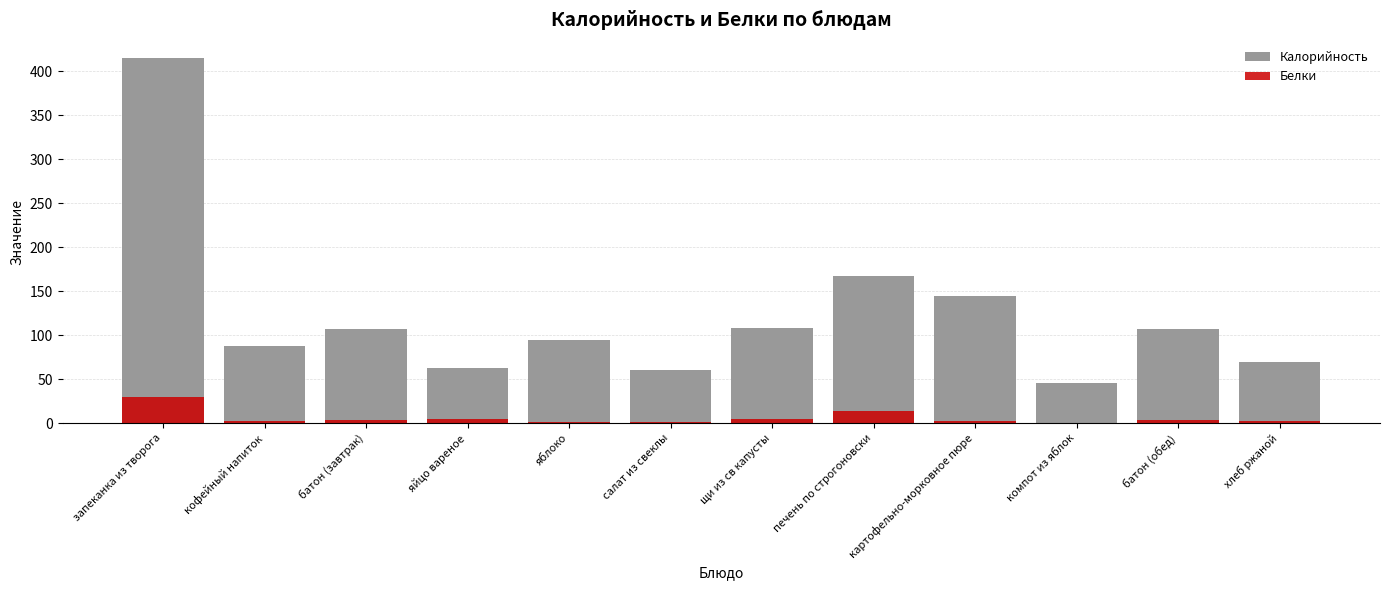

List the labels in order of Калорийность value, largest first.

запеканка из творога, печень по строгоновски, картофельно-морковное пюре, щи из св капусты, батон (завтрак), батон (обед), яблоко, кофейный напиток, хлеб ржаной, яйцо вареное, салат из свеклы, компот из яблок